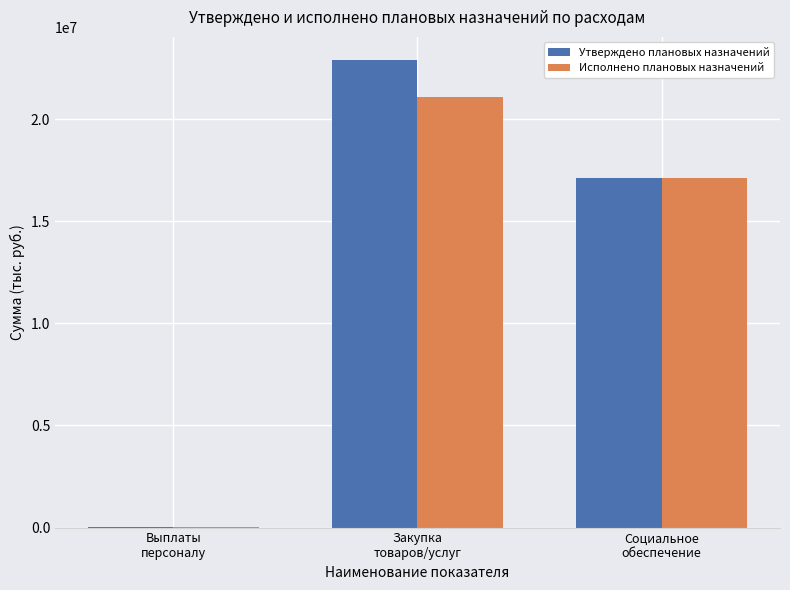

How many series are shown in this chart?

2